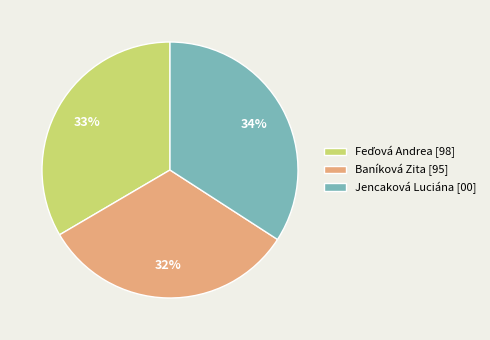

Approximately how many times larger is the value at Jencaková Luciána [00] compared to Baníková Zita [95]?

1.1